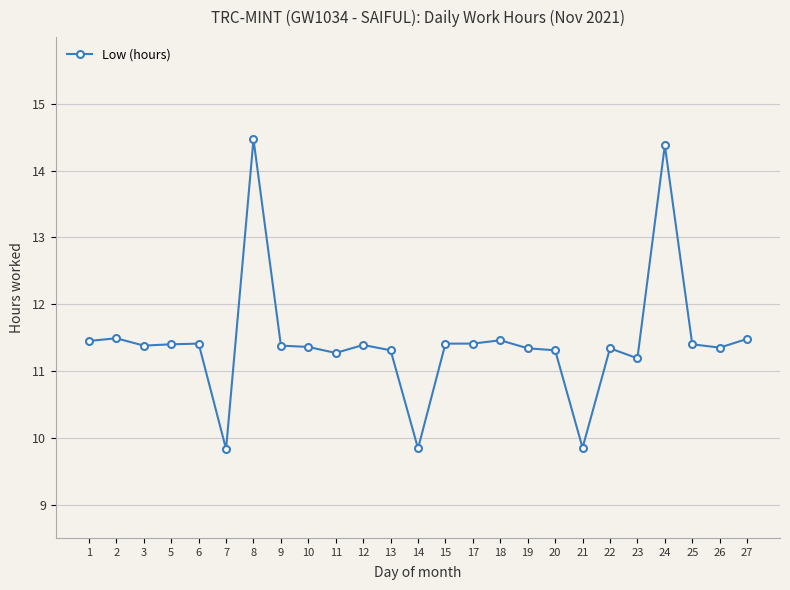

The chart shows a value of 24.7 at 8. True or false?

False